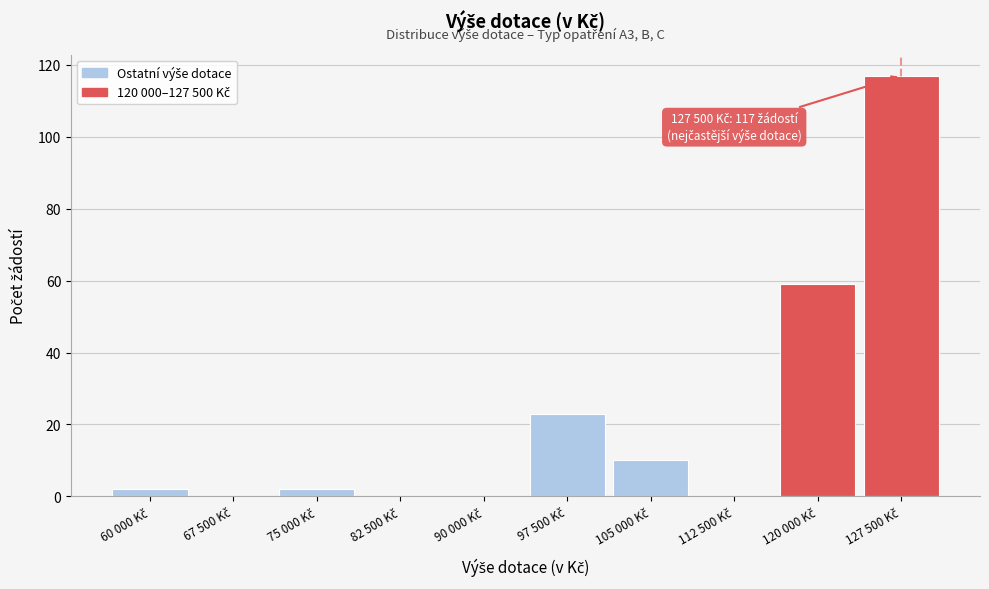

What is the sum of all values?

213